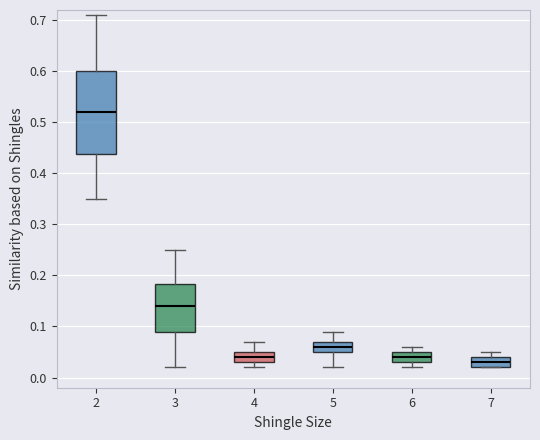

Where does the median line of the box at x = 3 sit on the y-axis? The values are not printed on the chart, so give them approximately, as read against the axis.

0.14